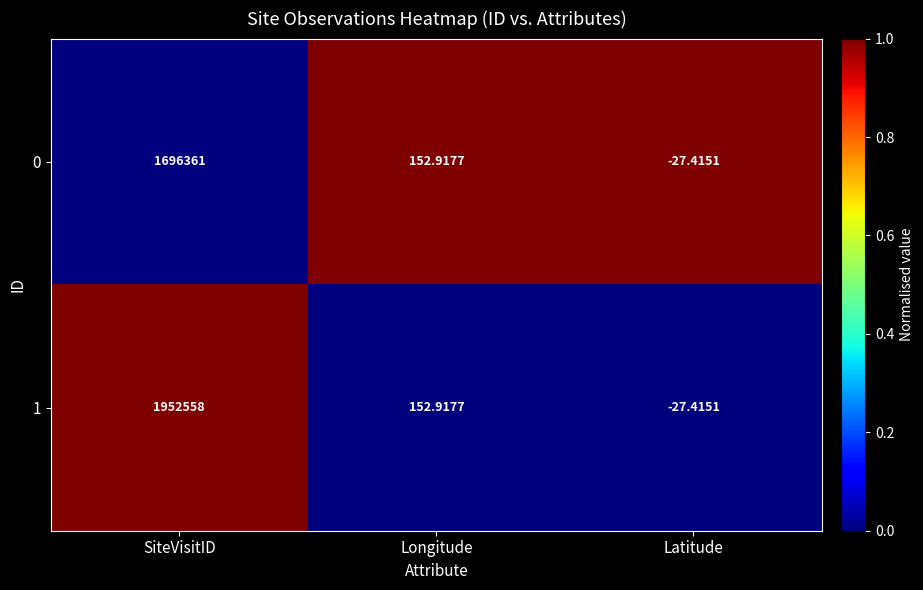

List the series in order of their peak value, lowest first.

0, 1